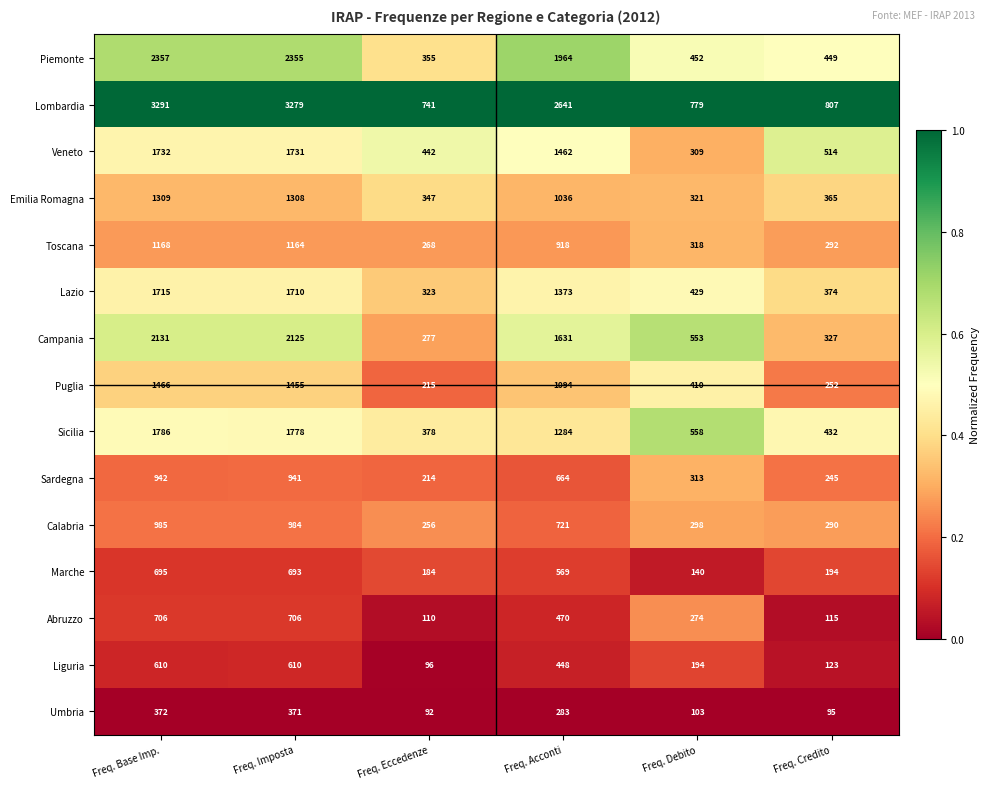

How many distinct data groups are displayed?

15